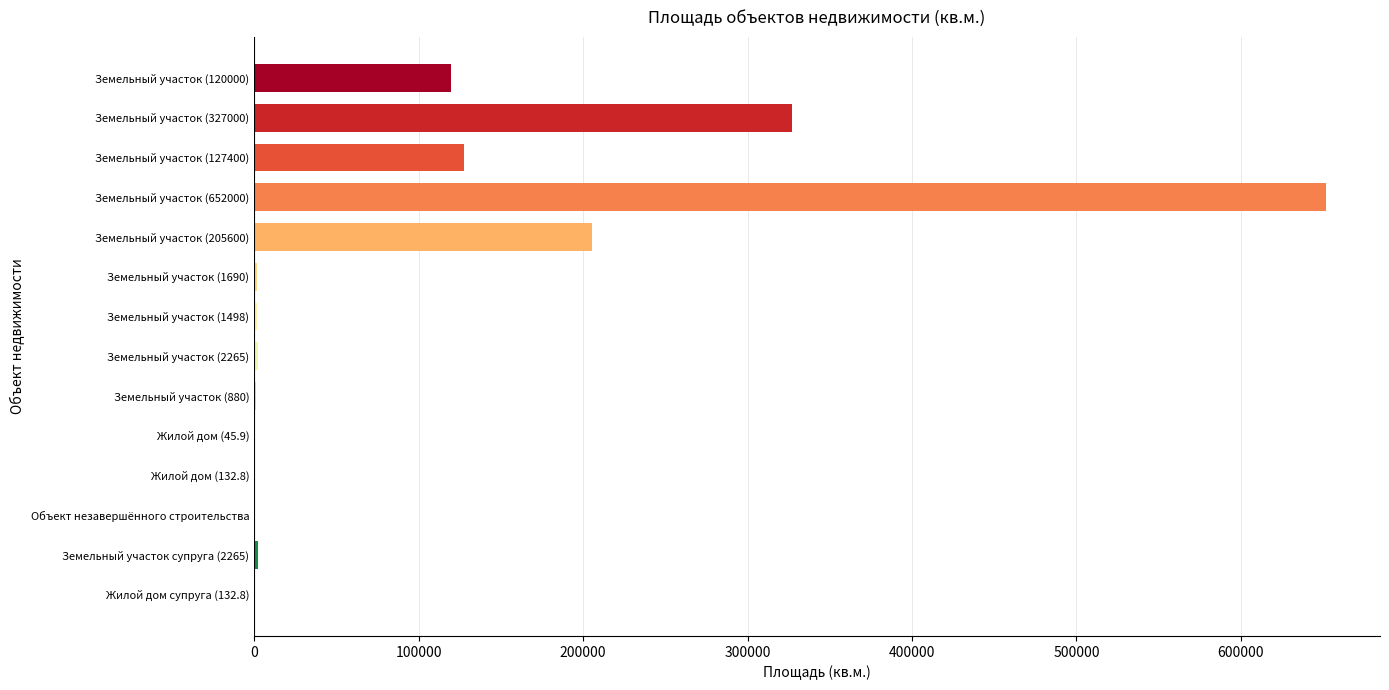

Are the bars horizontal?

Yes